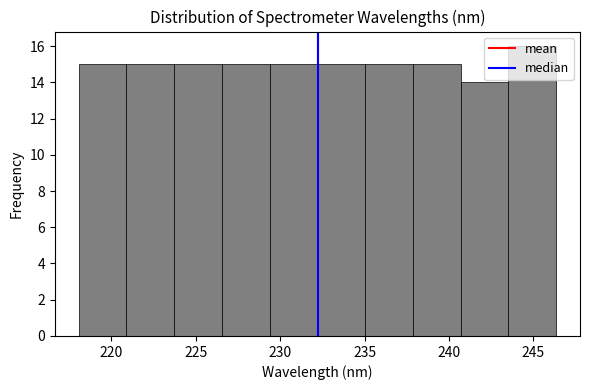

Reading left to right, list every bar in this chart as the range it spans on the x-axis followed by its height. Neither the bar edges nor the heights are printed on the chart, so give them approximately, as read against the axes.

218.0 to 221.0: 15
221.0 to 223.5: 15
223.5 to 226.5: 15
226.5 to 229.5: 15
229.5 to 232.0: 15
232.0 to 235.0: 15
235.0 to 238.0: 15
238.0 to 240.5: 15
240.5 to 243.5: 14
243.5 to 246.5: 16